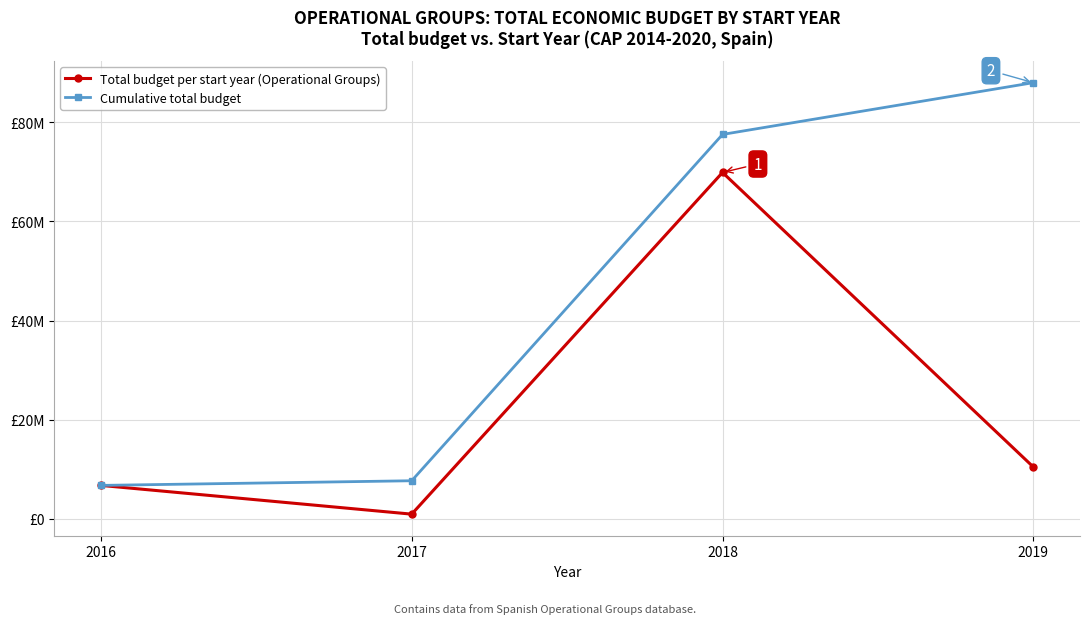

Rank the series by their maximum value, from highest to lowest.

Cumulative total budget, Total budget per start year (Operational Groups)